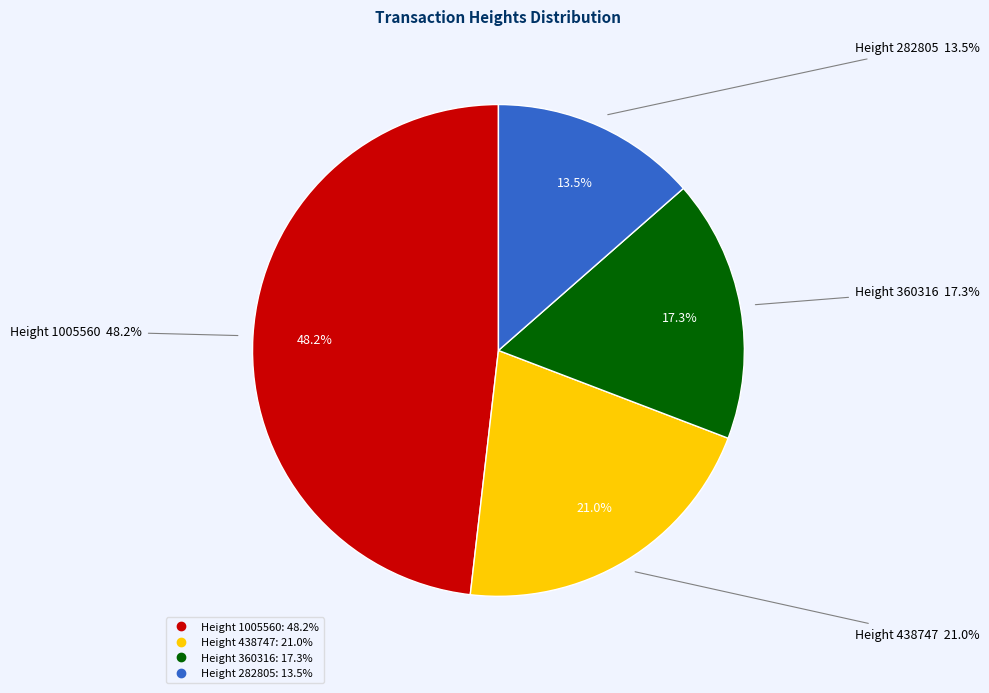

Count the number of slices in the pie.

4